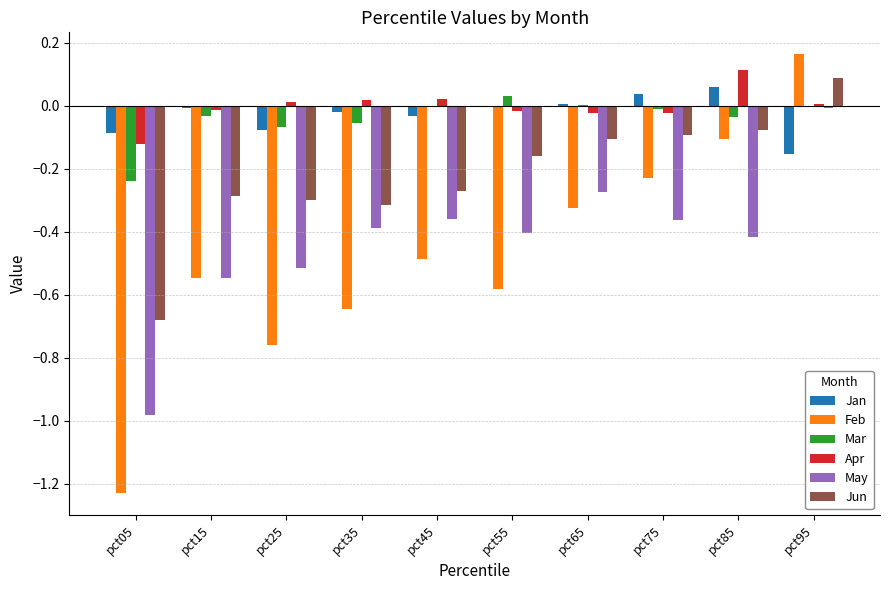

The Feb series shows -0.1 at pct85. True or false?

True